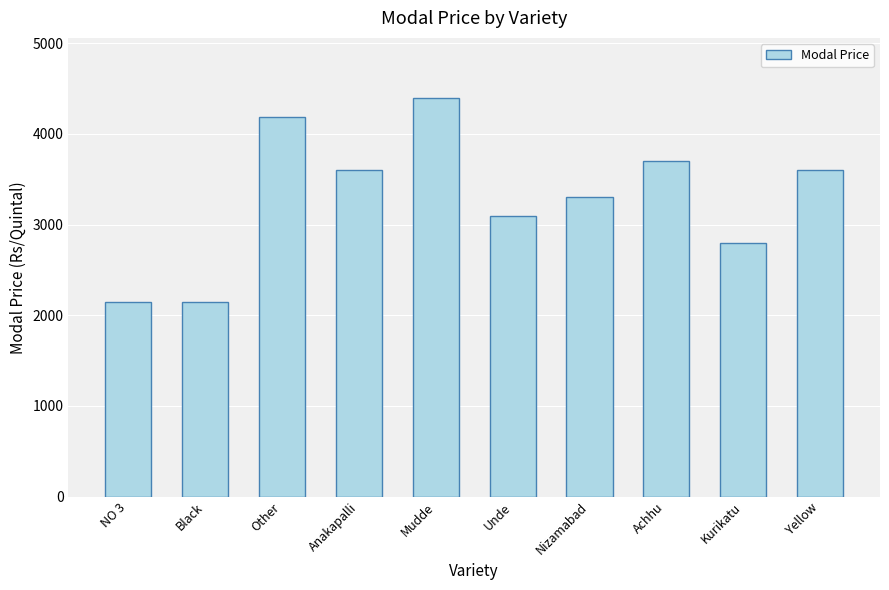

What is the change in value from Nizamabad to Yellow?

+299.0